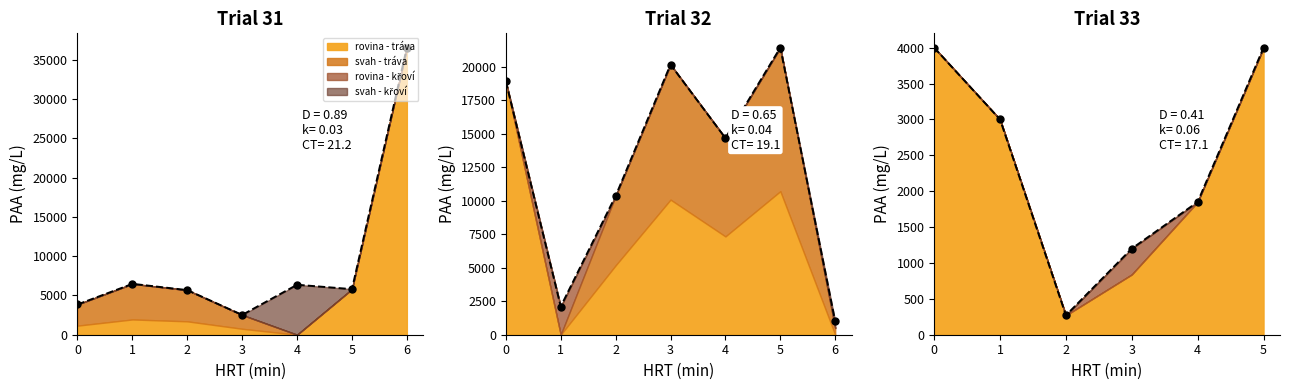

Which series contains the highest Y value?

rovina_trava